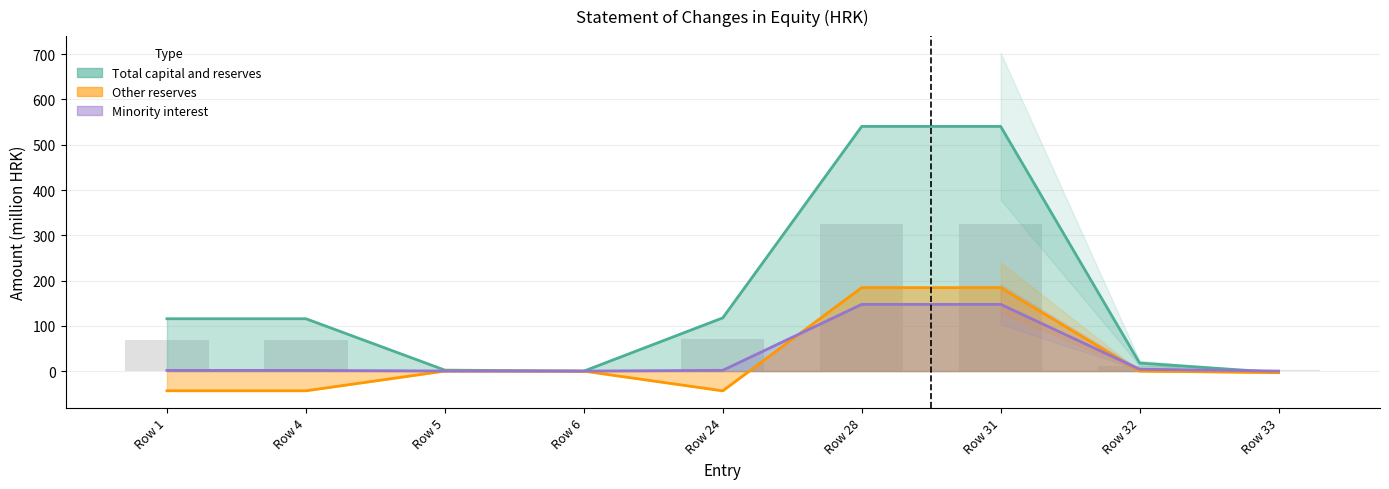

What is the minimum value shown in the chart?

-43.7